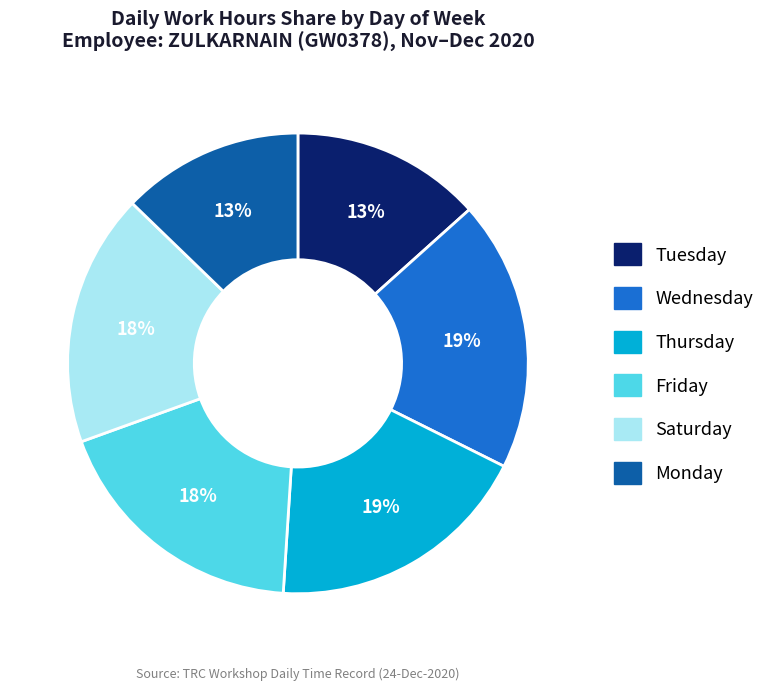

How many segments does this pie chart have?

6